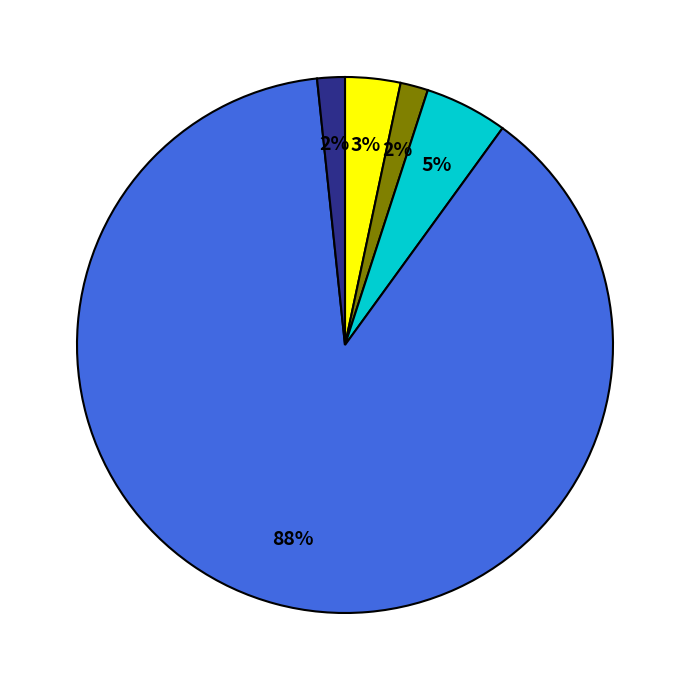

To the nearest percent, what is the average slice percentage?

20%